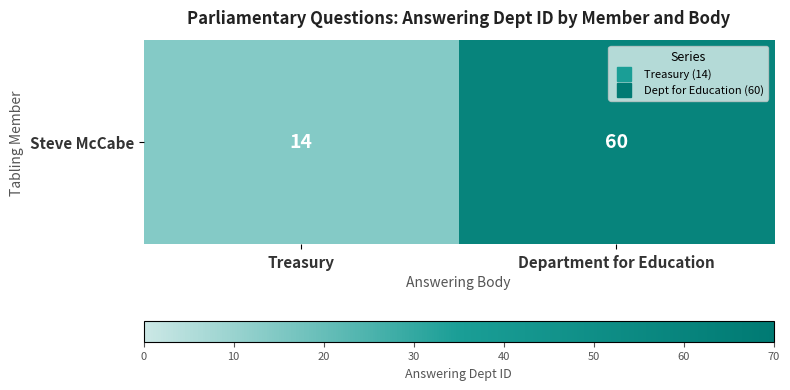

What is the difference between the maximum and minimum values?

46